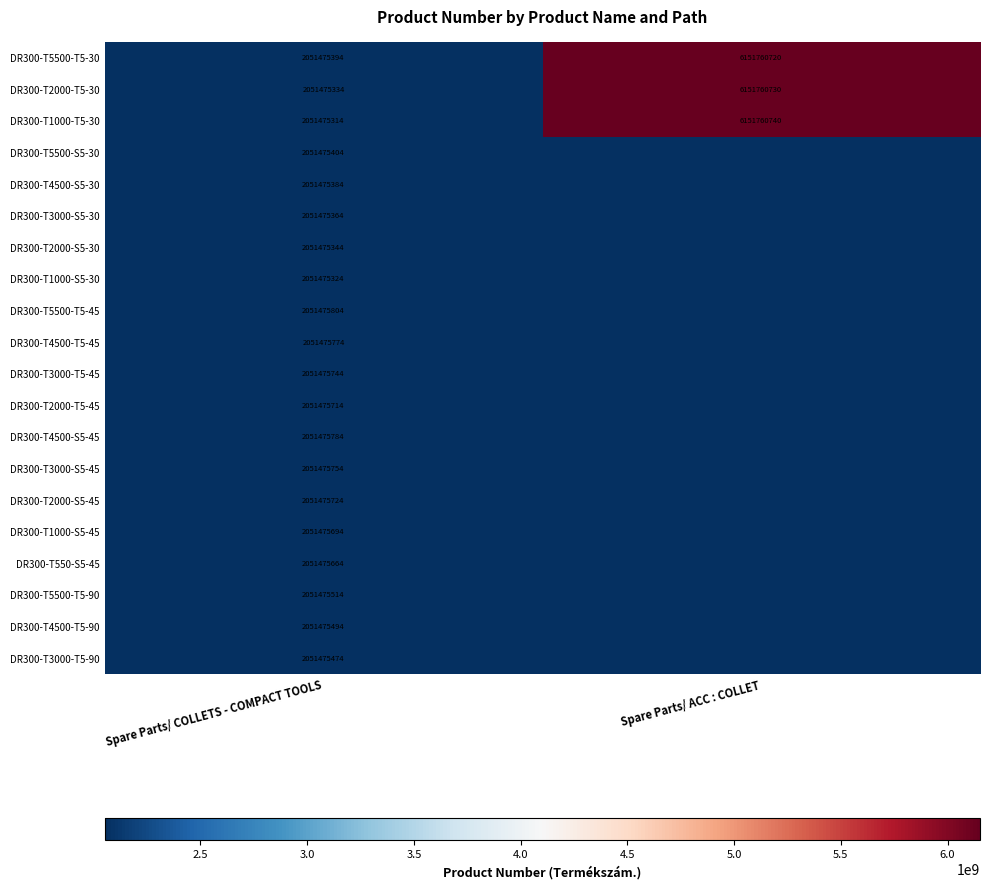

At Spare Parts/ COLLETS - COMPACT TOOLS, list the series in order from largest to smallest.

DR300-T5500-T5-45, DR300-T4500-S5-45, DR300-T4500-T5-45, DR300-T3000-S5-45, DR300-T3000-T5-45, DR300-T2000-S5-45, DR300-T2000-T5-45, DR300-T1000-S5-45, DR300-T550-S5-45, DR300-T5500-T5-90, DR300-T4500-T5-90, DR300-T3000-T5-90, DR300-T5500-S5-30, DR300-T5500-T5-30, DR300-T4500-S5-30, DR300-T3000-S5-30, DR300-T2000-S5-30, DR300-T2000-T5-30, DR300-T1000-S5-30, DR300-T1000-T5-30